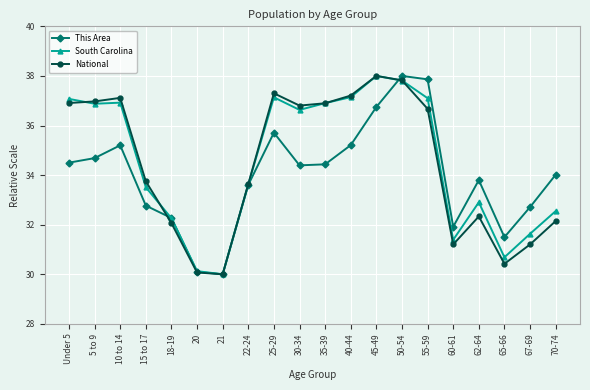

Which series changed the most between 50-54 and 65-66?

National